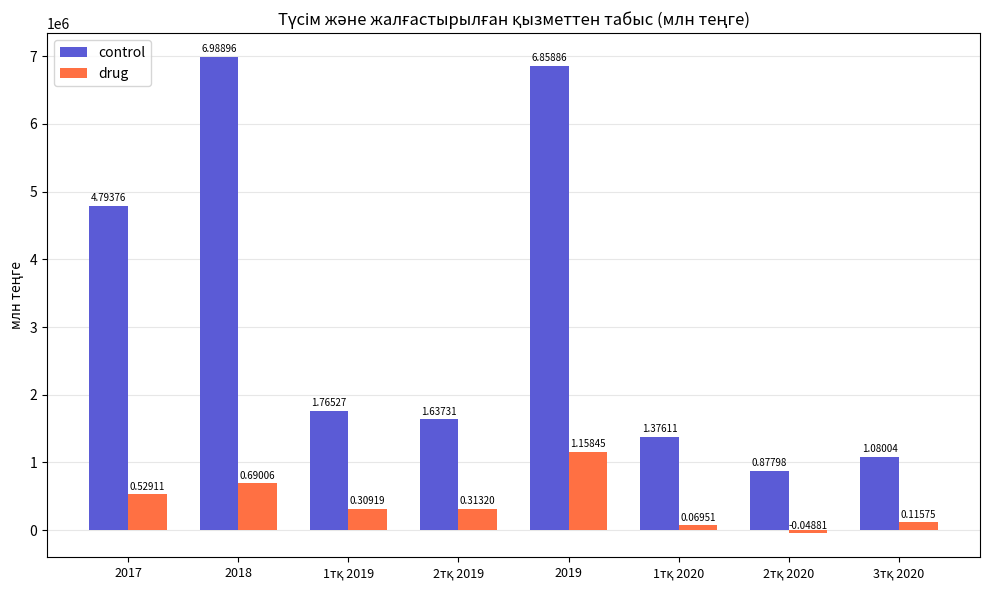

What is the spread (max minus min) of values at 2тқ 2020?

926791.0